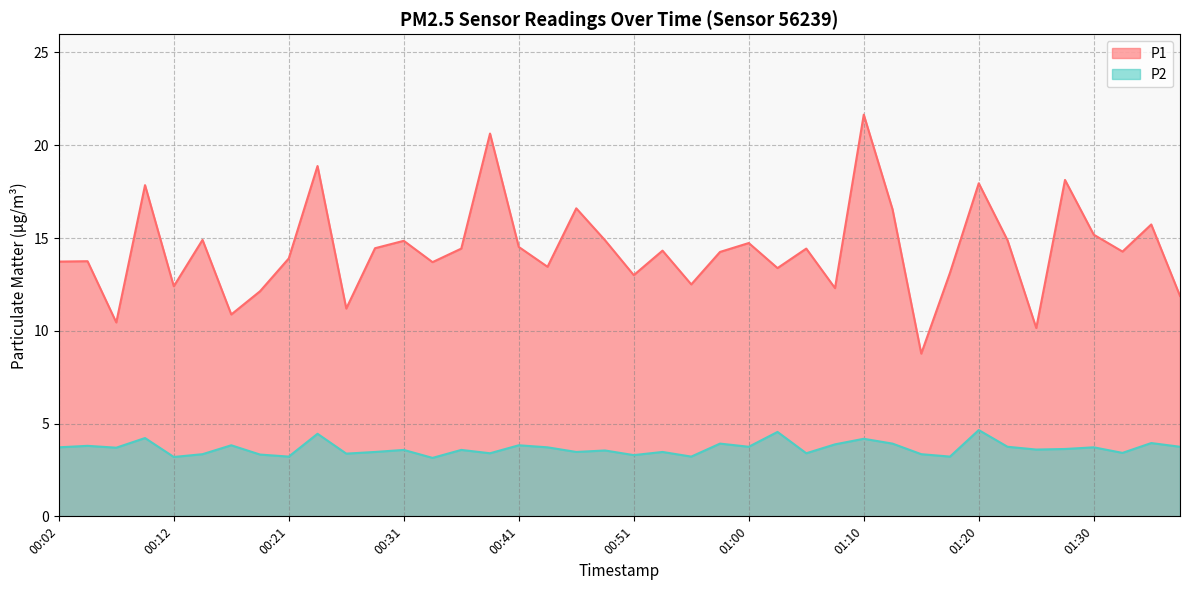

What value does the P2 series have at 00:48?

3.5